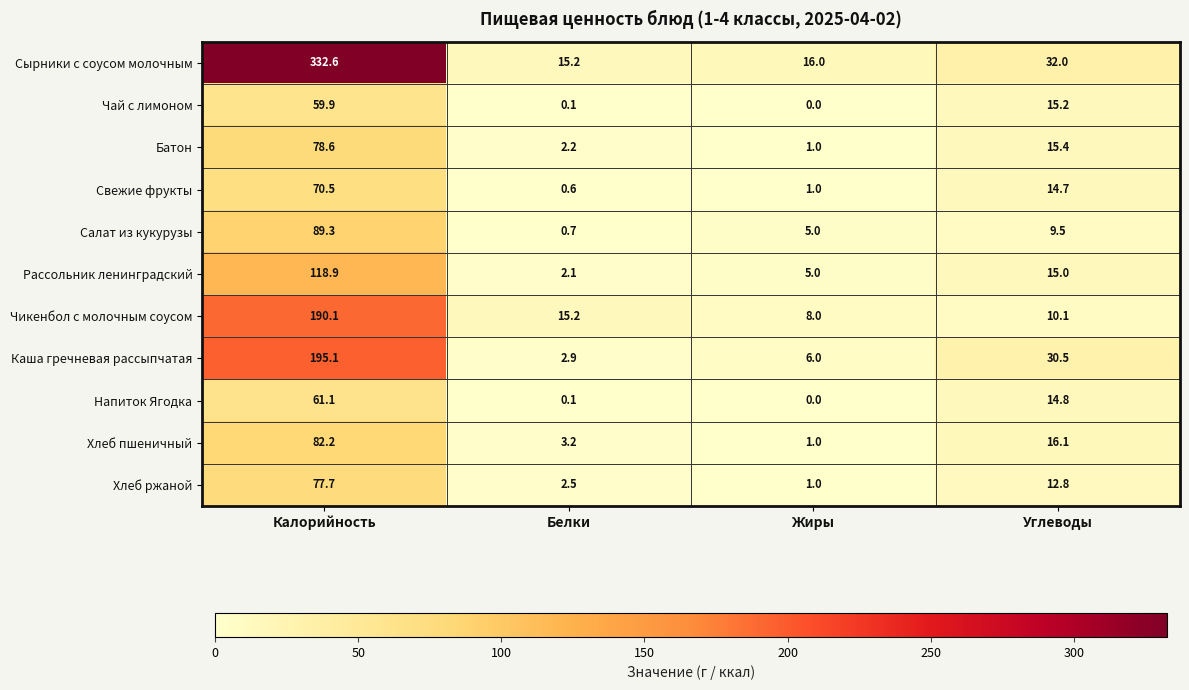

What is the total value across all series at Жиры?

44.0